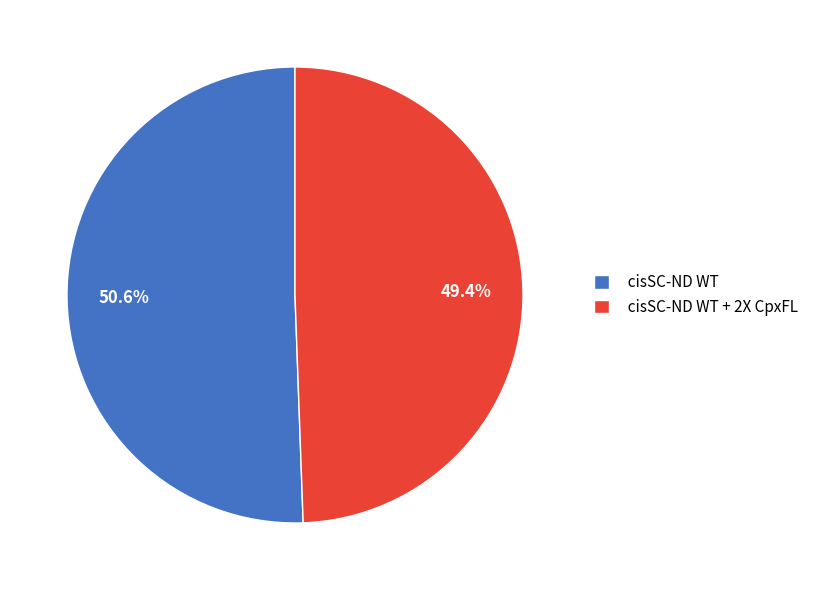

Count the number of slices in the pie.

2